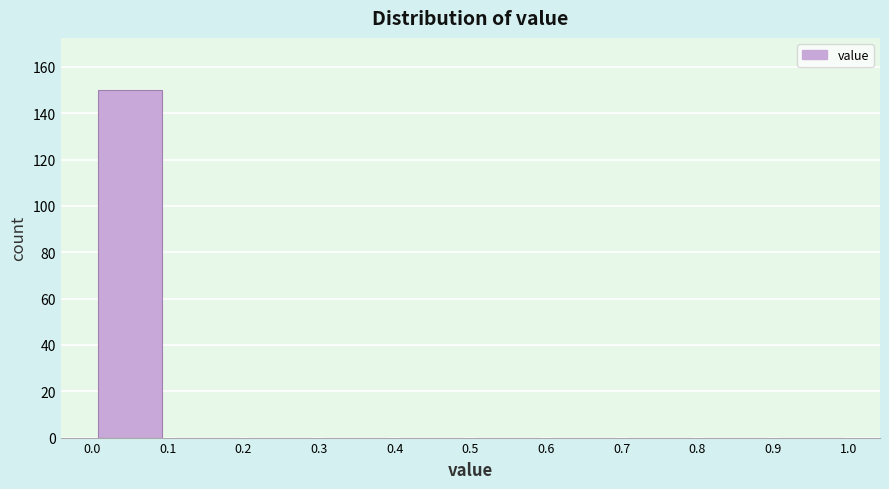

Reading left to right, list every bar in this chart as the range it spans on the x-axis followed by its height. The values are not printed on the chart, so give them approximately, as read against the axis.

0.0 to 0.1: 150
0.1 to 0.2: 0
0.2 to 0.3: 0
0.3 to 0.4: 0
0.4 to 0.5: 0
0.5 to 0.6: 0
0.6 to 0.7: 0
0.7 to 0.8: 0
0.8 to 0.9: 0
0.9 to 1.0: 0